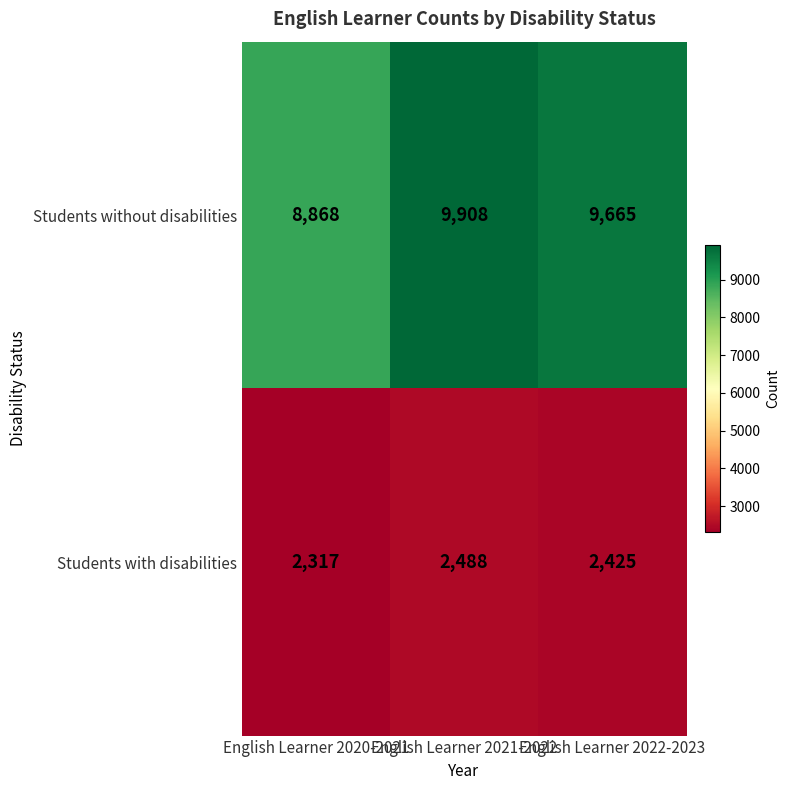

Rank the series at English Learner 2020-2021 from lowest to highest value.

Students with disabilities, Students without disabilities